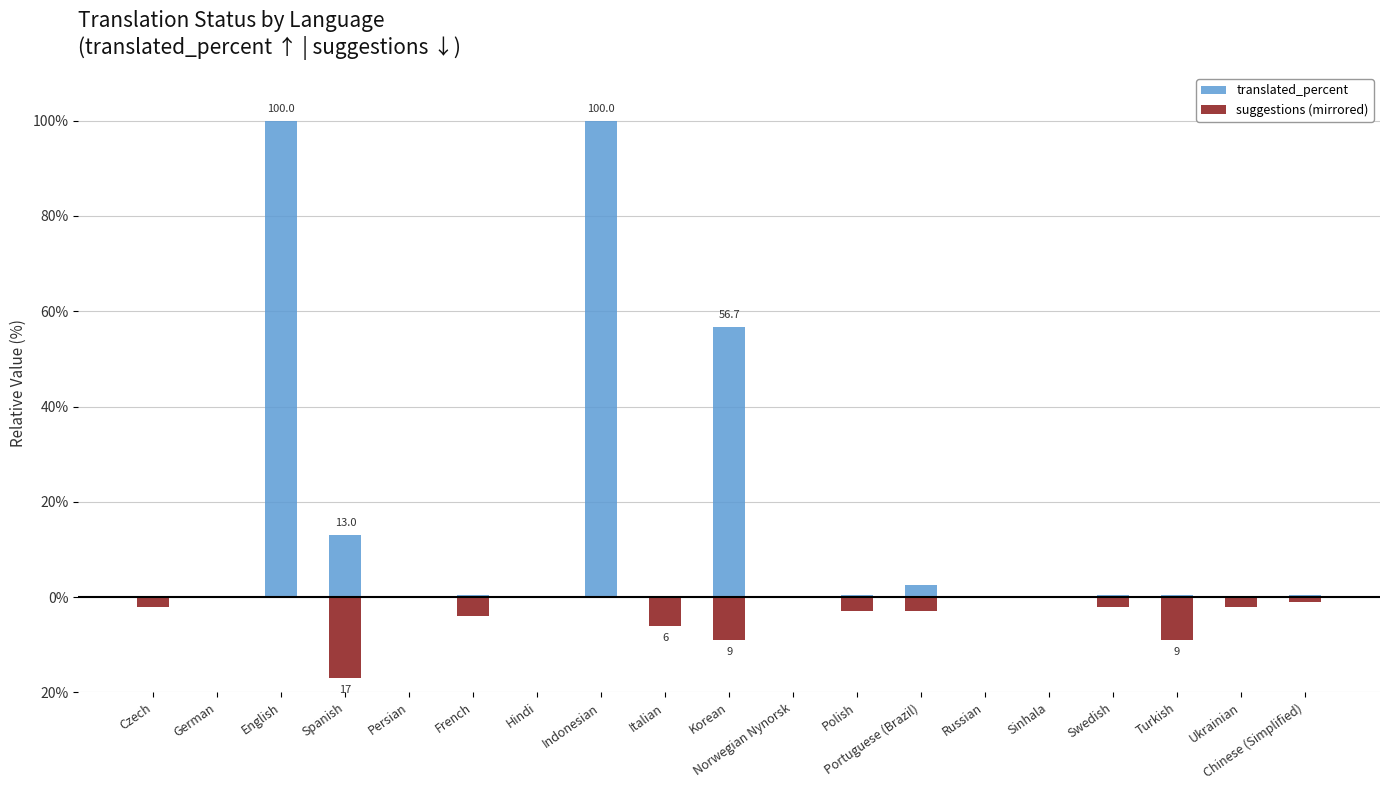

How many data points does each series have?

19